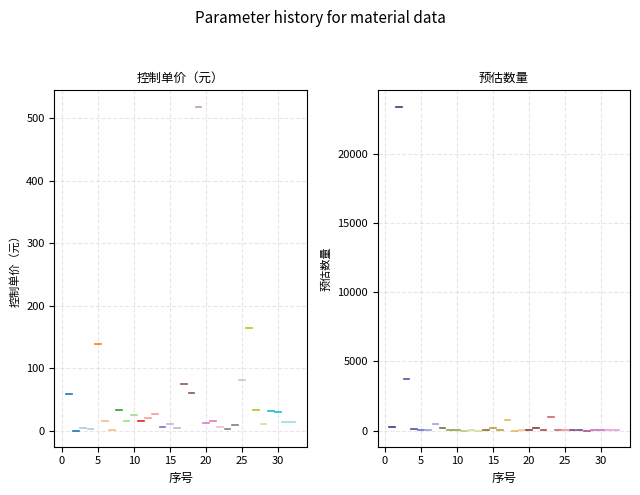

At how many categories does at least one series exceed 11650?

1